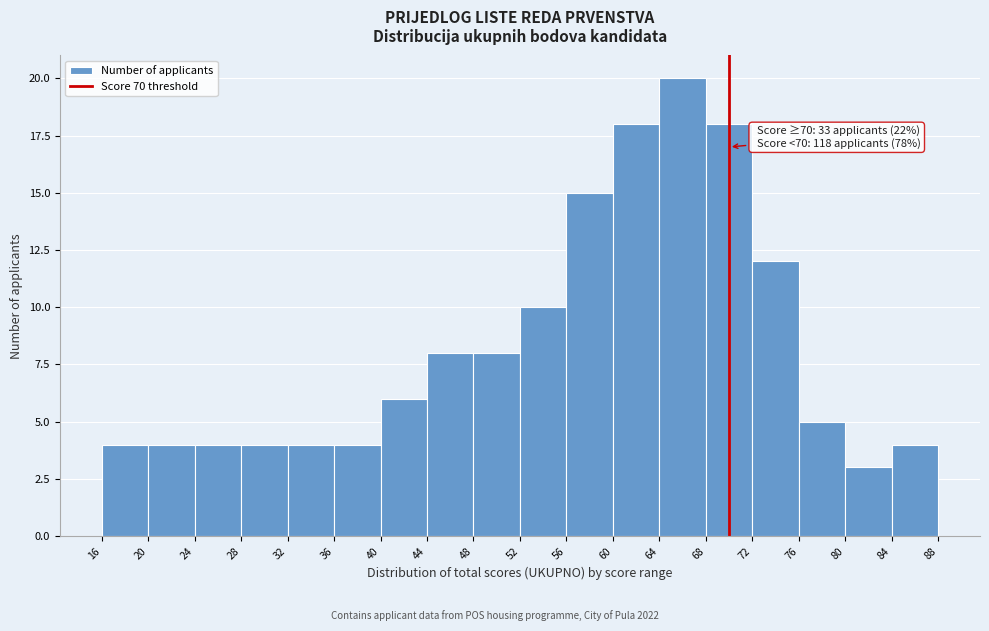

Over which range of the x-axis is the bar tallest?

64 to 68